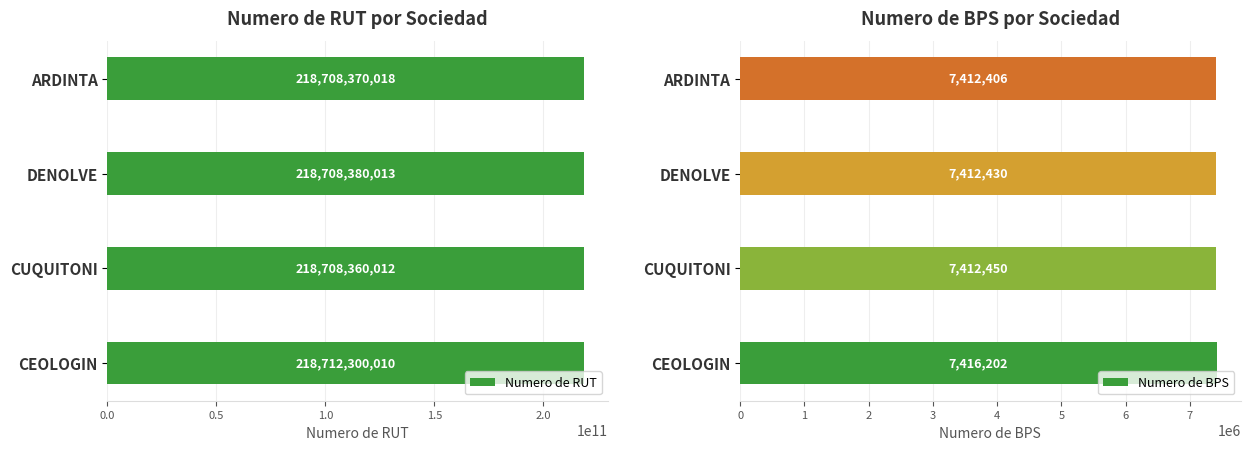

Where is Numero de RUT nearest to the value 218710330011?

DENOLVE